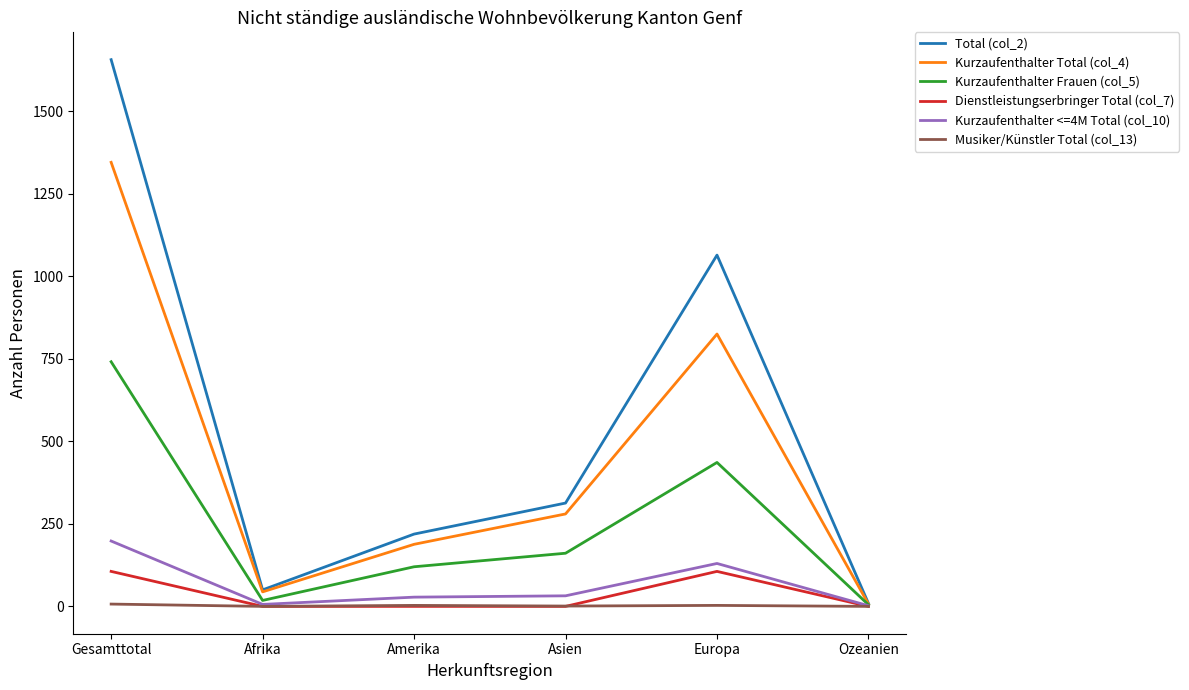

The Kurzaufenthalter Total (col_4) series shows 280 at Asien. True or false?

True